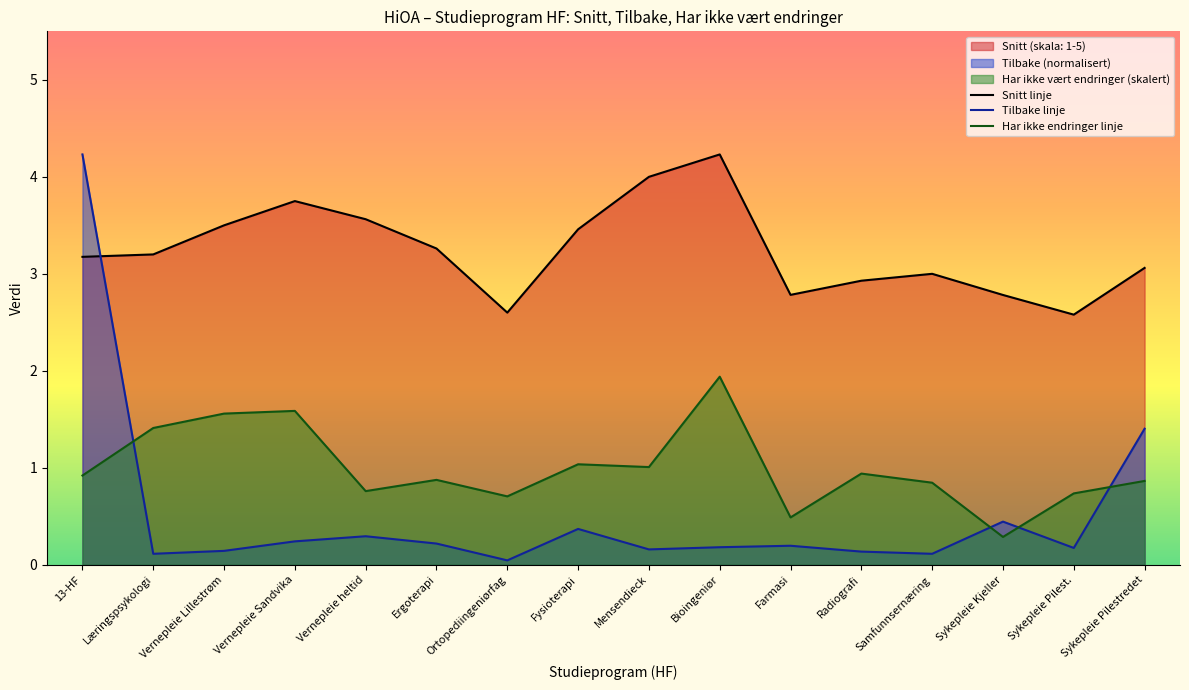

At which label does Tilbake reach its peak?

13-HF